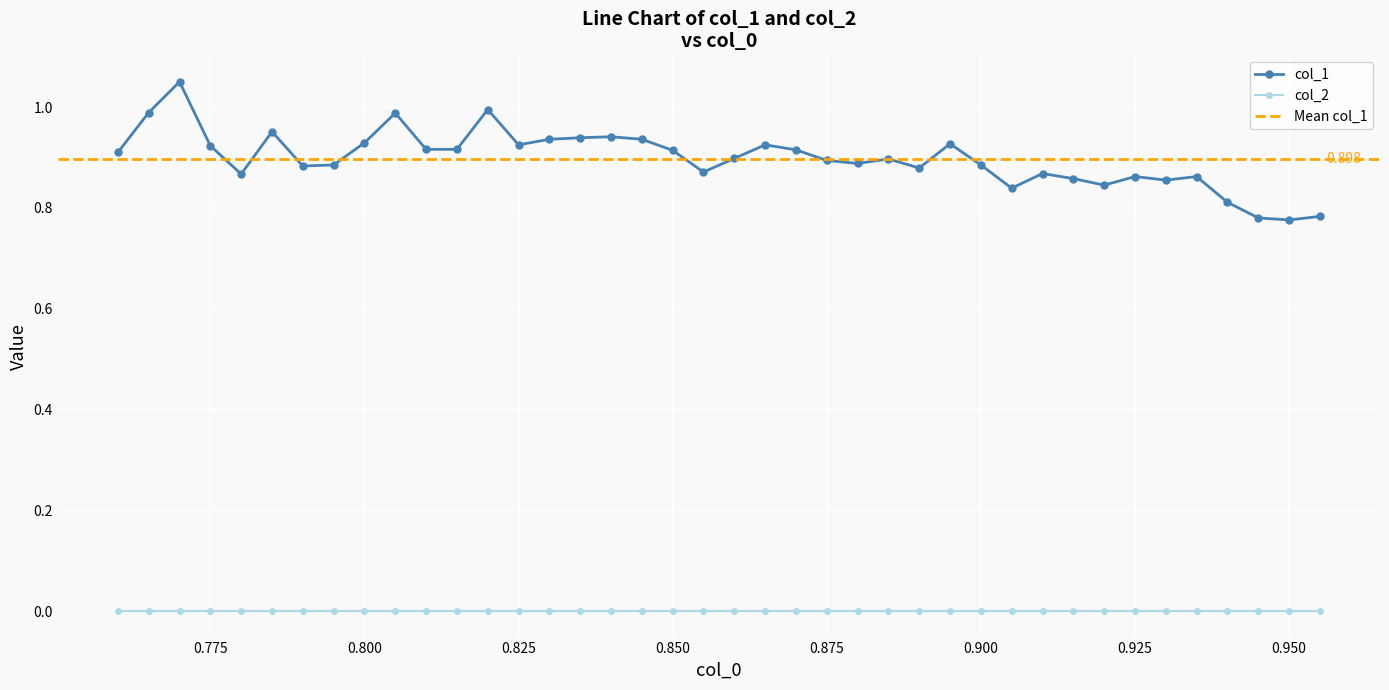

Which has a higher value, 0.765 or 0.83?

0.765